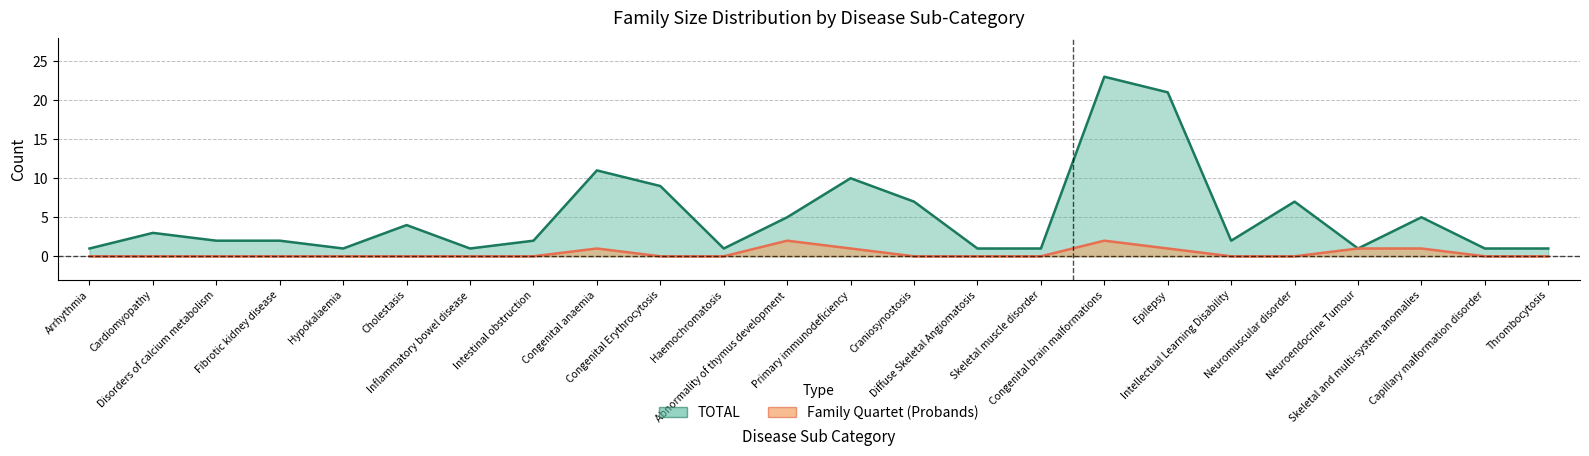

True or false: Family Quartet (Probands) and TOTAL cross at least once.

False